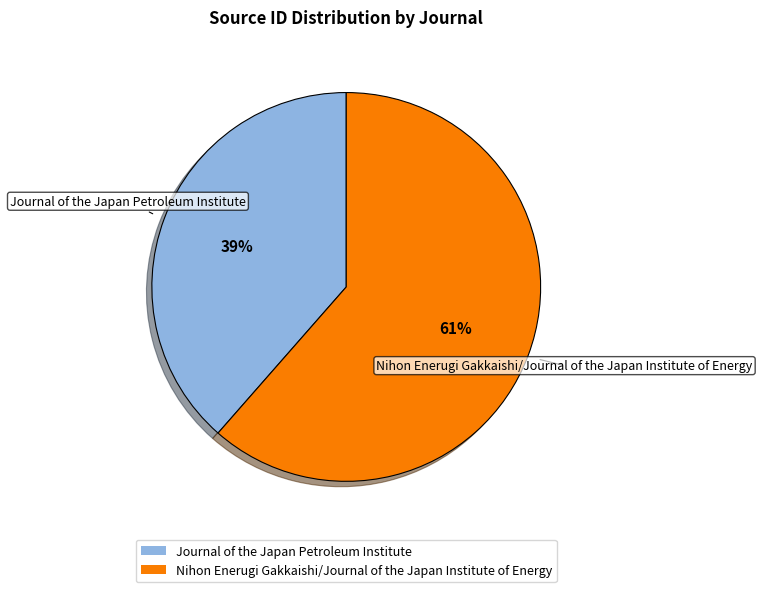

Is the sum of Nihon Enerugi Gakkaishi/Journal of the Japan Institute of Energy and Journal of the Japan Petroleum Institute greater than half?

Yes